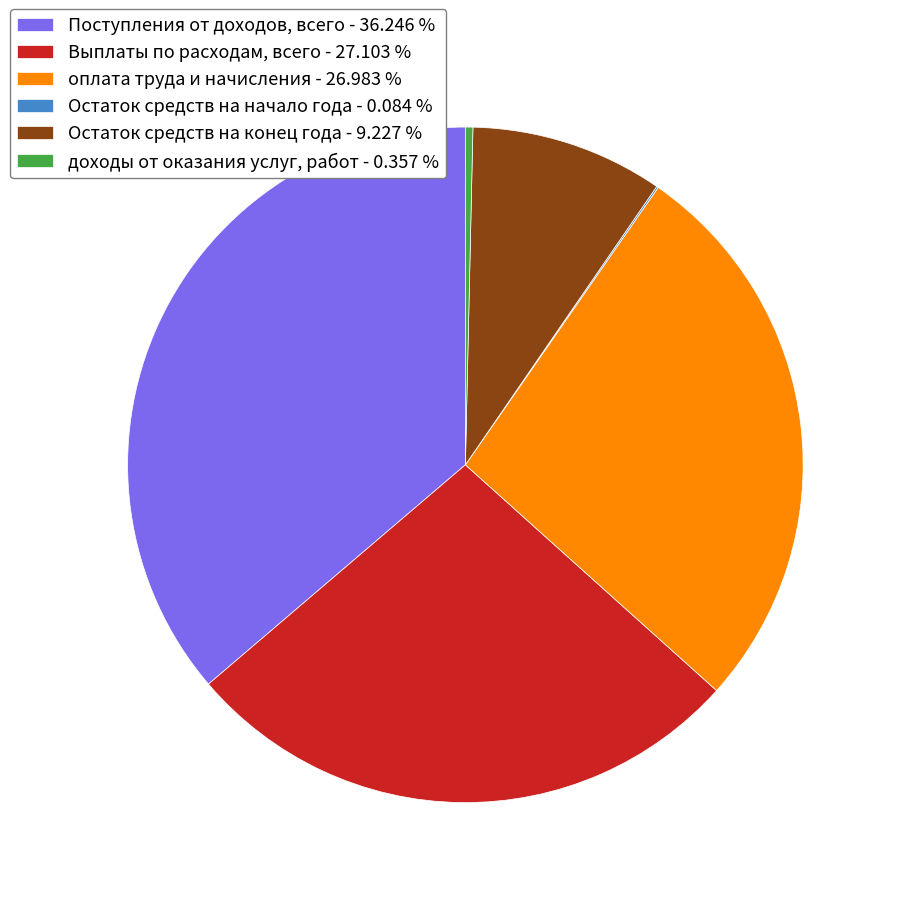

Is there any slice that represents more than half of the pie?

No